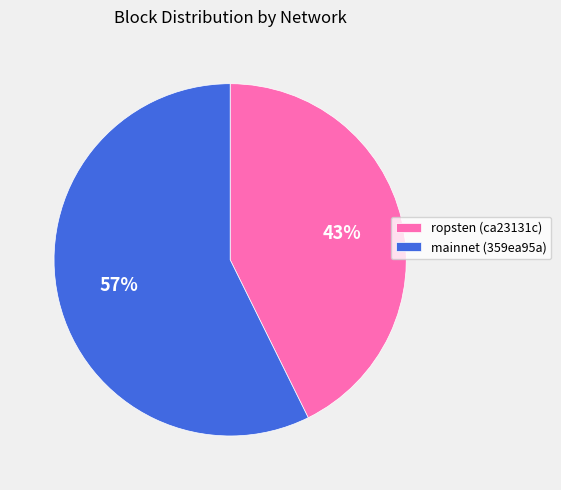

How many segments does this pie chart have?

2